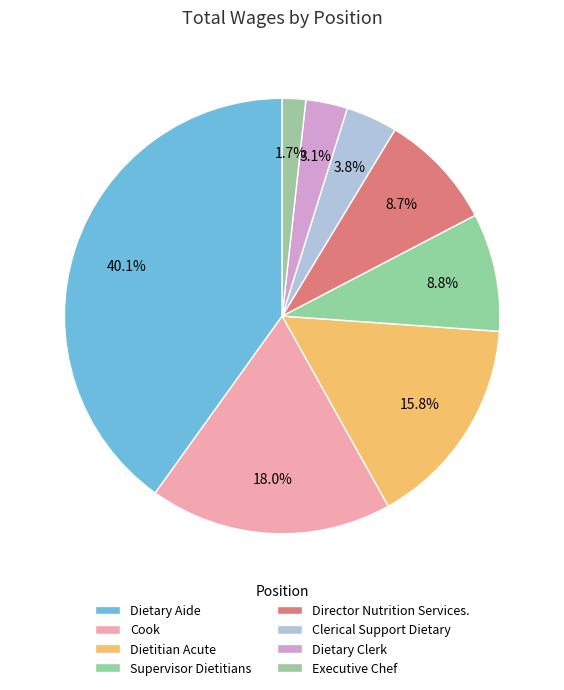

Count the number of slices in the pie.

8